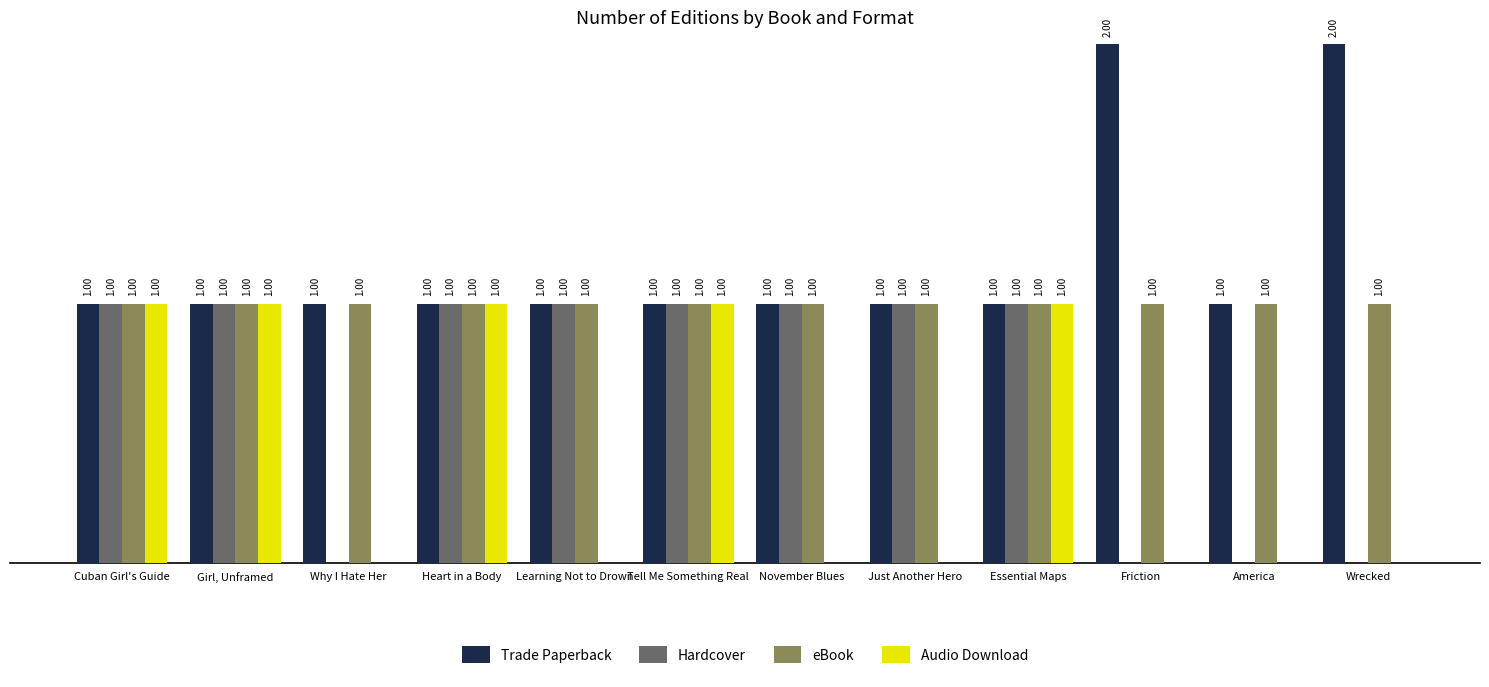

Which series changed the most between Learning Not to Drown and America?

Hardcover